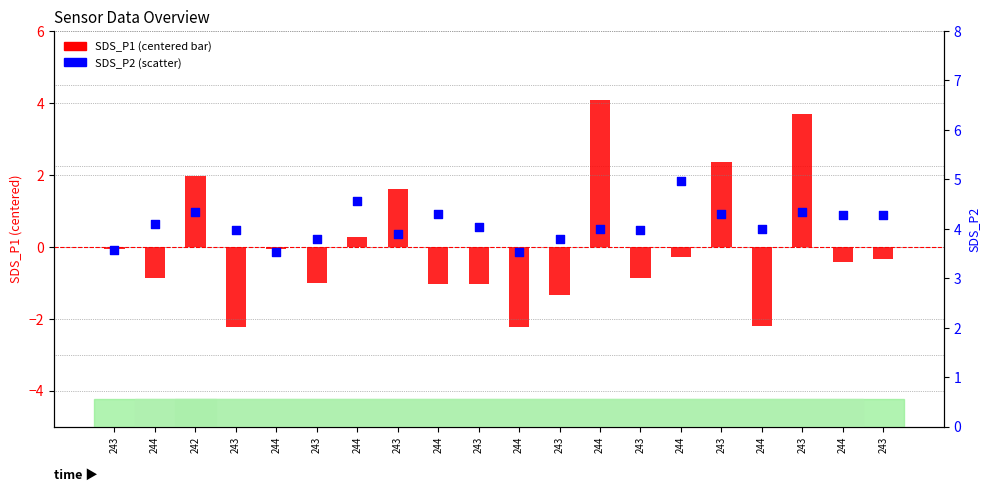

At how many categories does at least one series exceed 4?

11